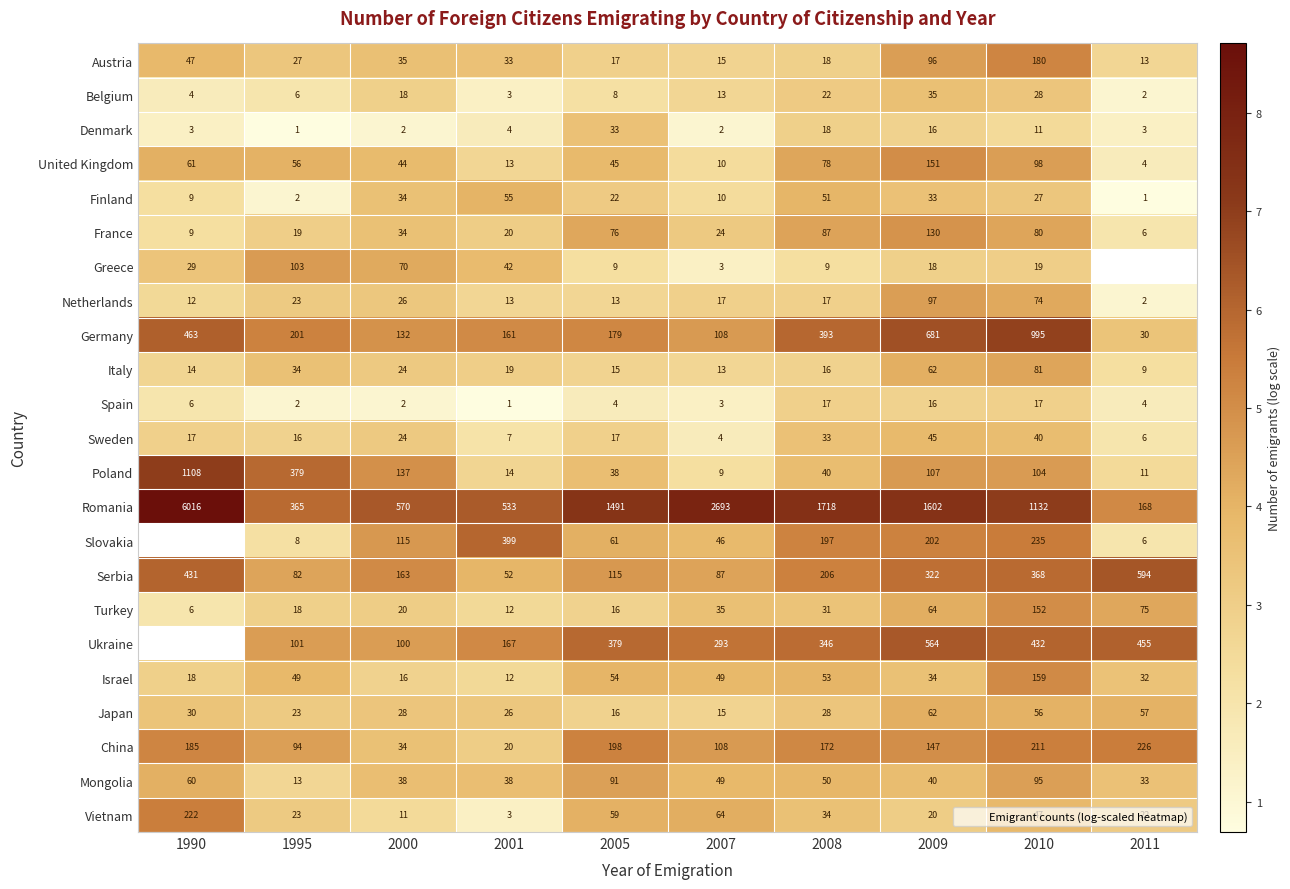

Which category has the highest value in the Sweden series?

2009